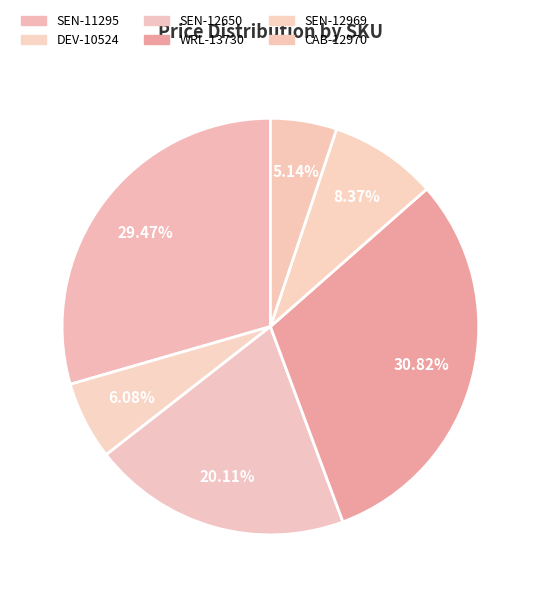

Count the number of slices in the pie.

6